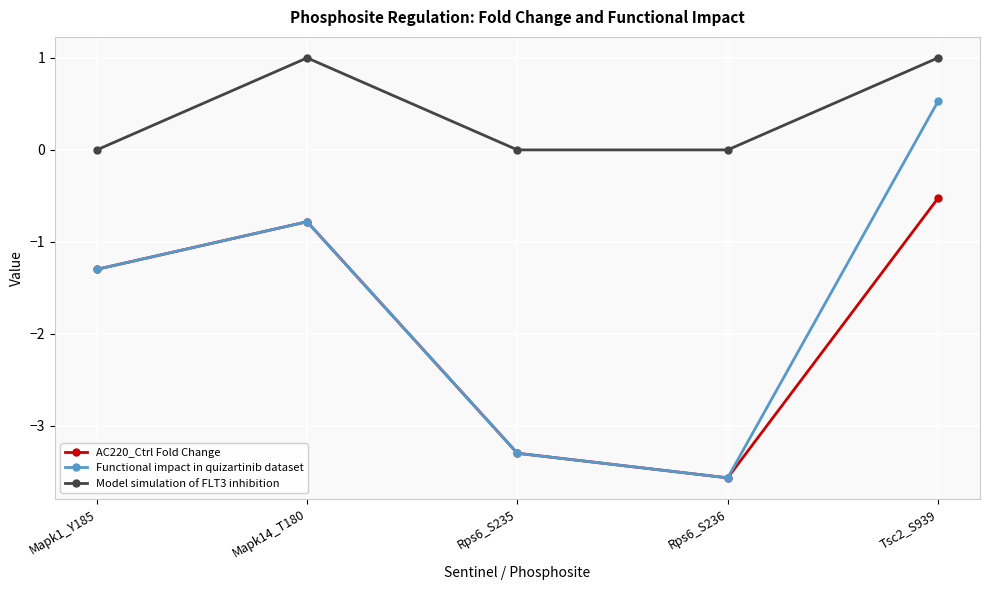

True or false: AC220_Ctrl Fold Change and Model simulation of FLT3 inhibition cross at least once.

False